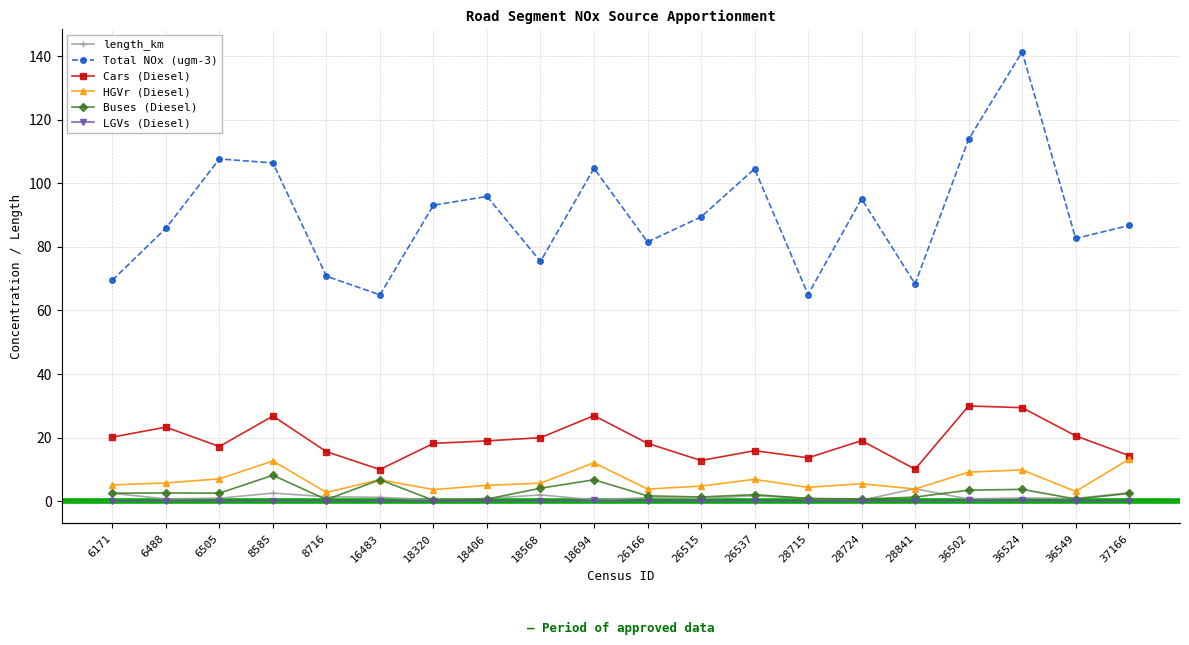

Where is the first local maximum for Buses (Diesel)?

6488